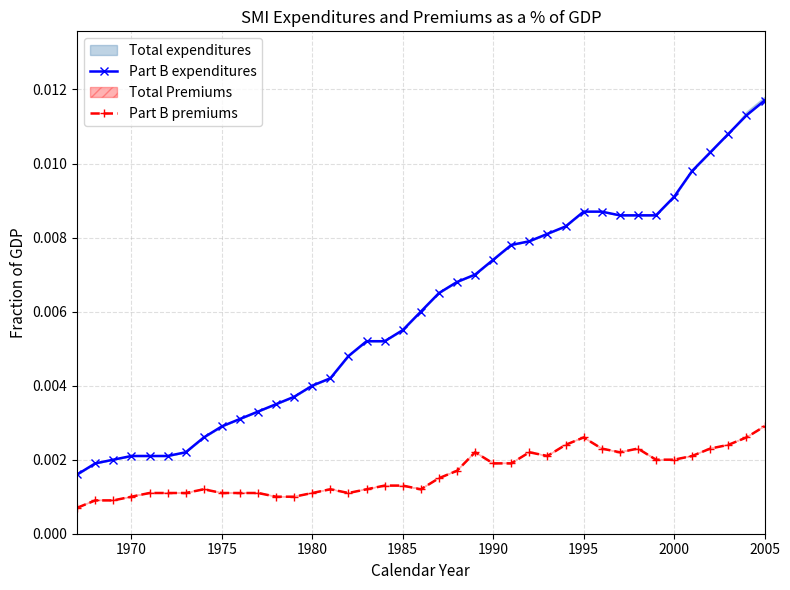

Which category has the highest value in the Part B premiums series?

2005